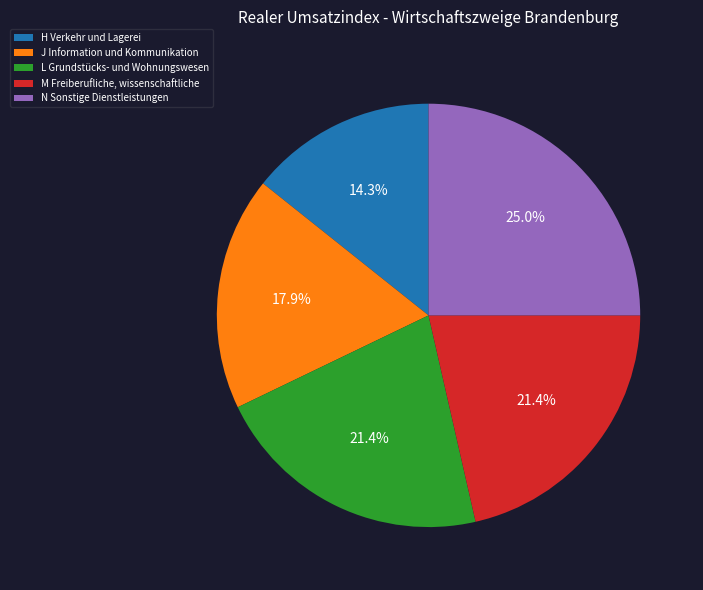

Is N Sonstige Dienstleistungen the majority of the pie?

No